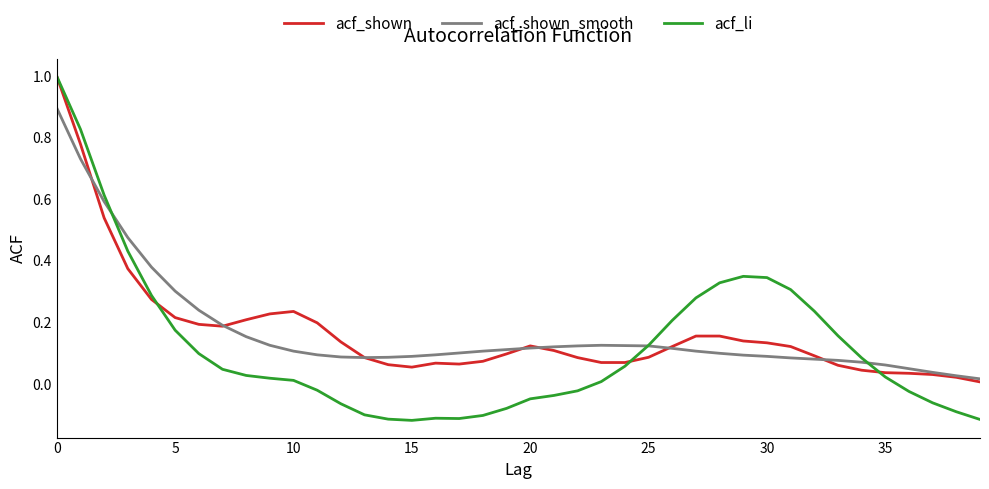

Which series has the largest range (max minus min)?

acf_li